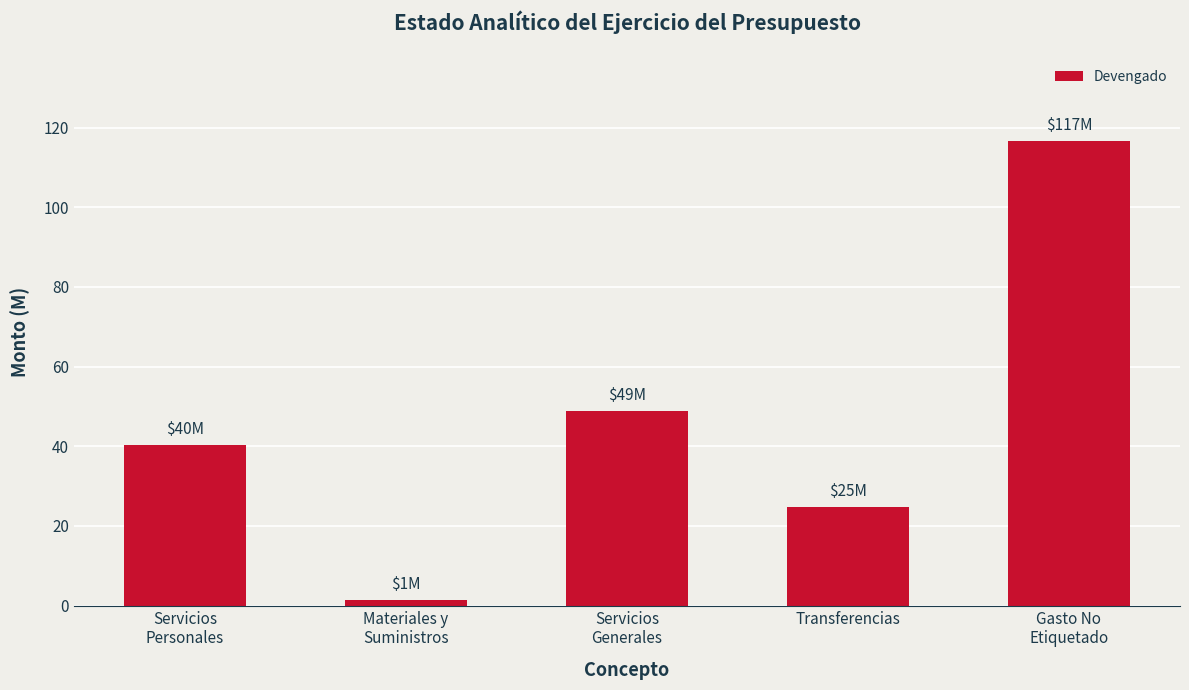

What is the difference between the values at Materiales y
Suministros and Transferencias?

23498199.0